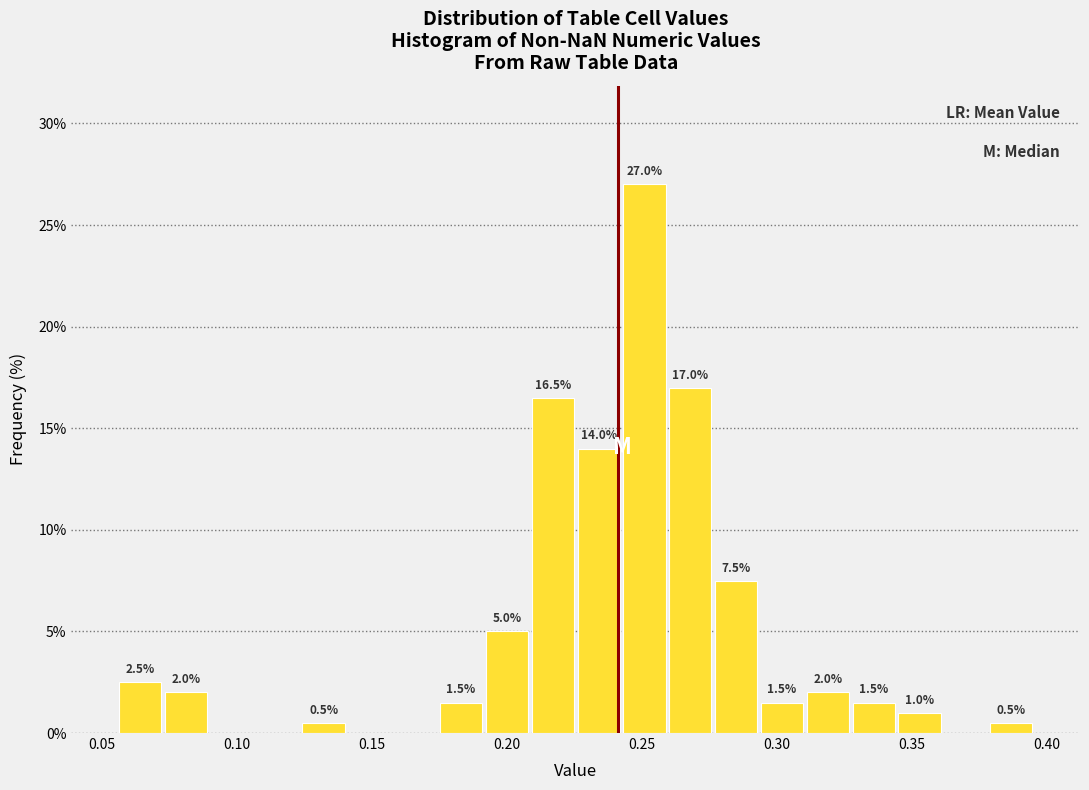

Around what value on the x-axis is the tallest bar? Give the approximate position of its centre, as read against the axis.

0.250